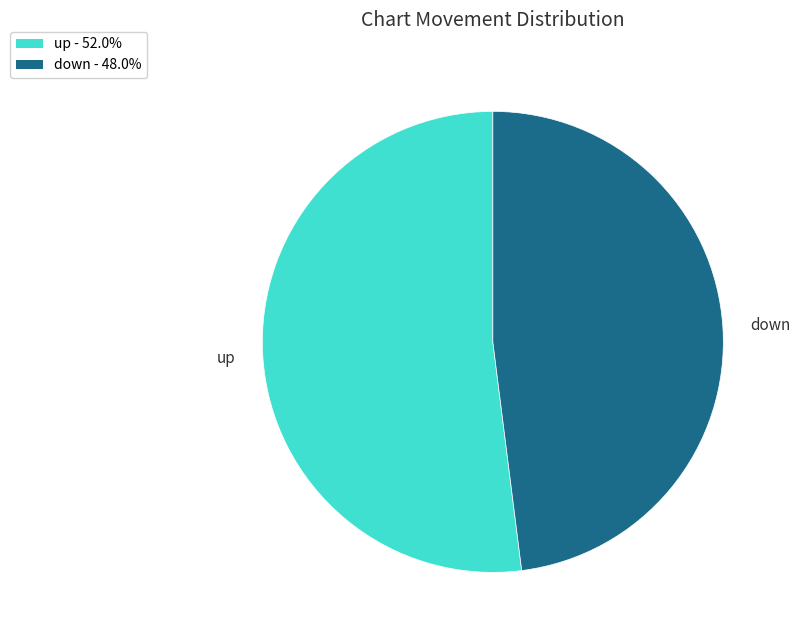

Between down and up, which is larger?

up